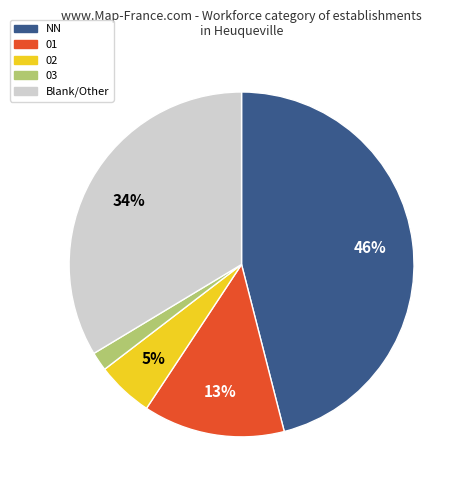

To the nearest percent, what is the average slice percentage?

20%